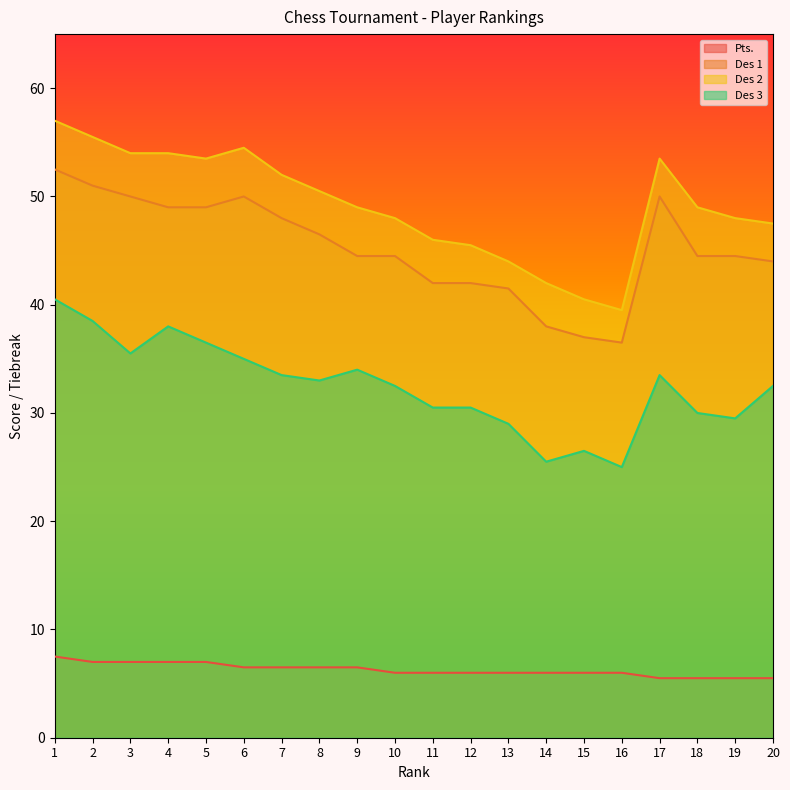

At which label does Des 2 first exceed 49?

1